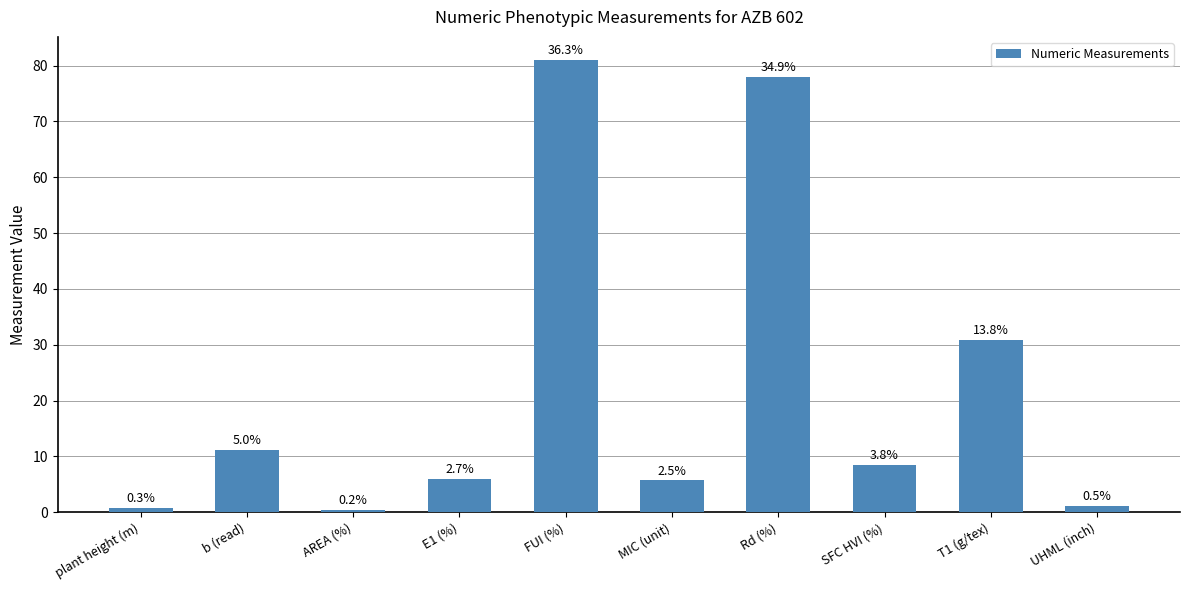

What is the value of the 10th bar from the left?

1.1